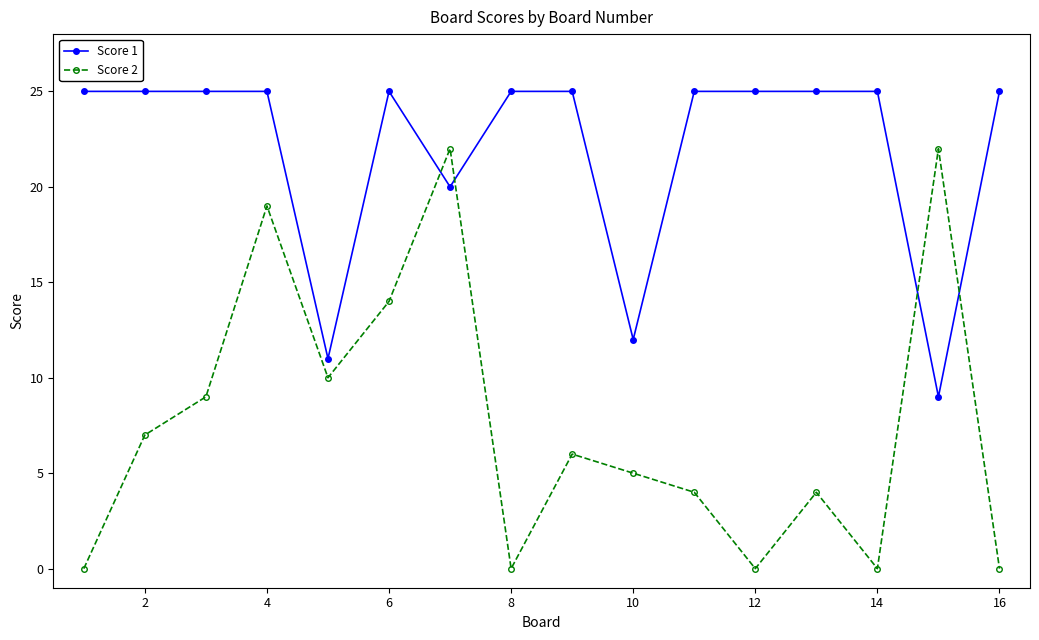

Which series has the largest total across all categories?

Score 1